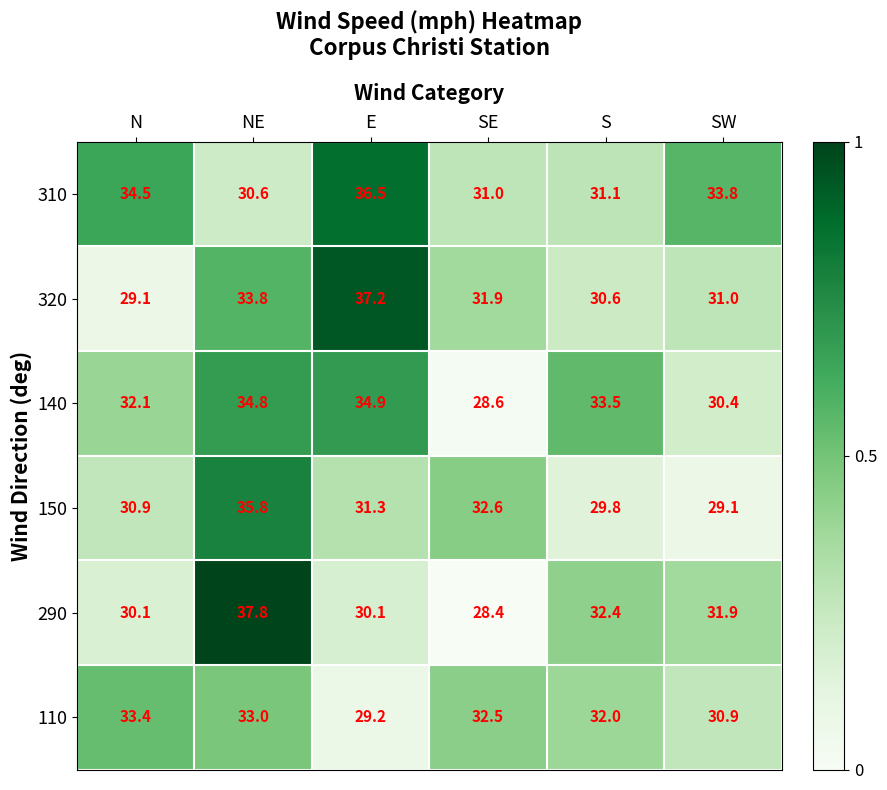

At which category does the chart reach its minimum across all series?

SE